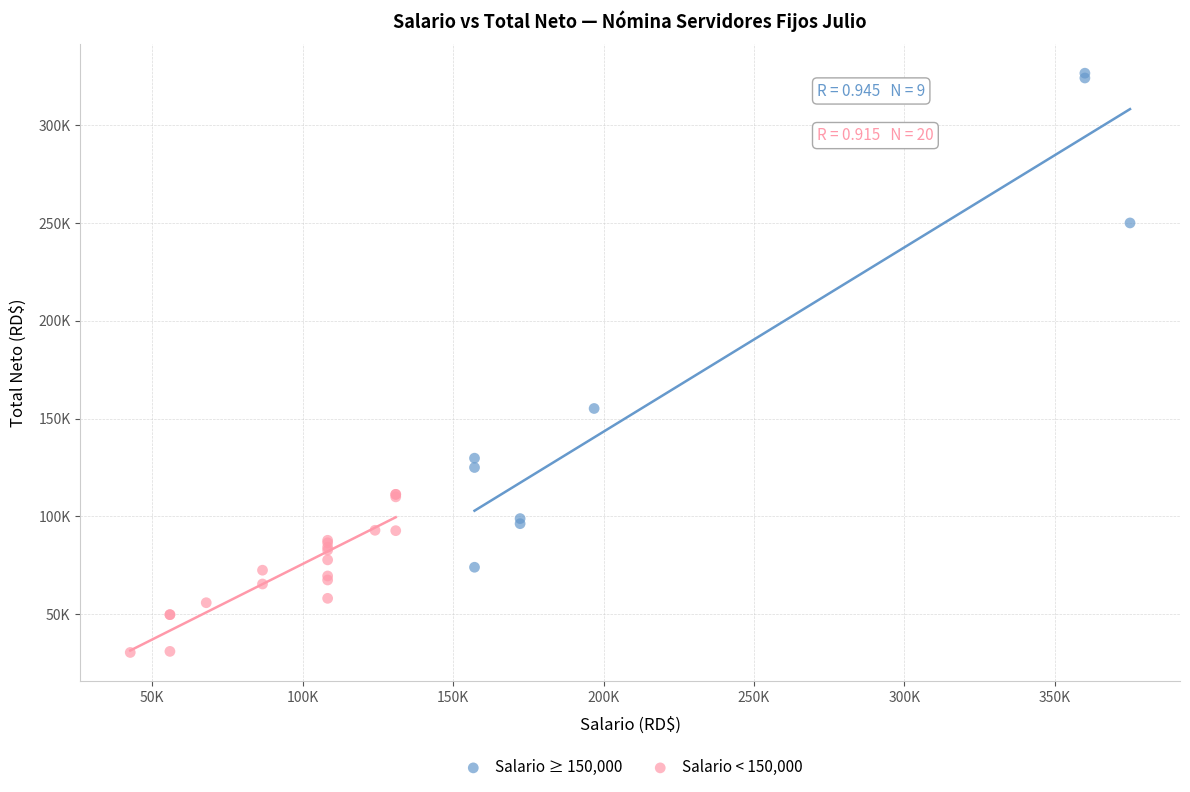

What are all the series names shown in the legend?

Salario ≥ 150,000, Salario < 150,000